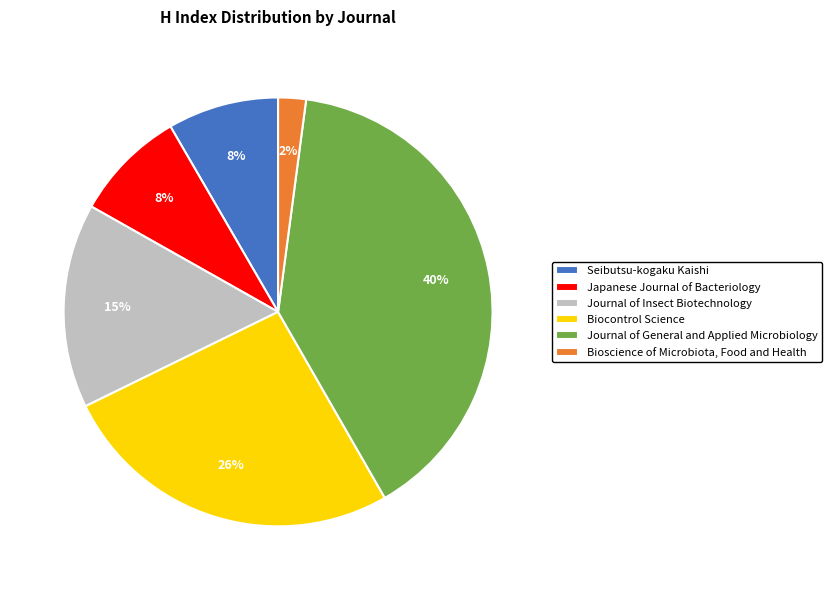

How many slices are in this pie chart?

6